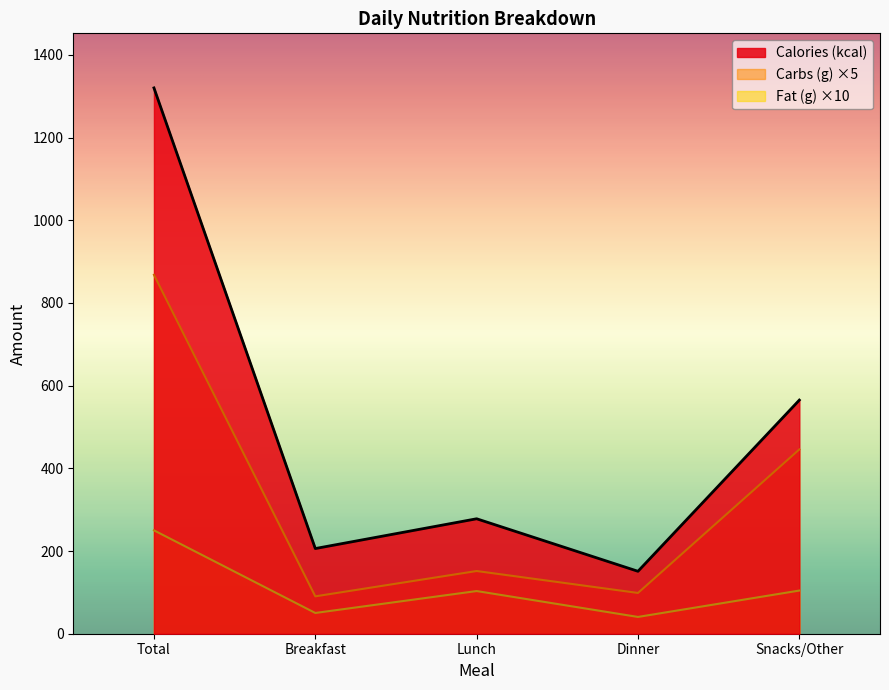

Reading left to right, list all the values displayed in this chart.

Calories (kcal): 1320.0	206.0	278.0	151.0	565.0
Carbs (g): 868.0	90.4	151.6	98.6	445.7
Fat (g): 250.0	50.2	103.2	40.6	104.4